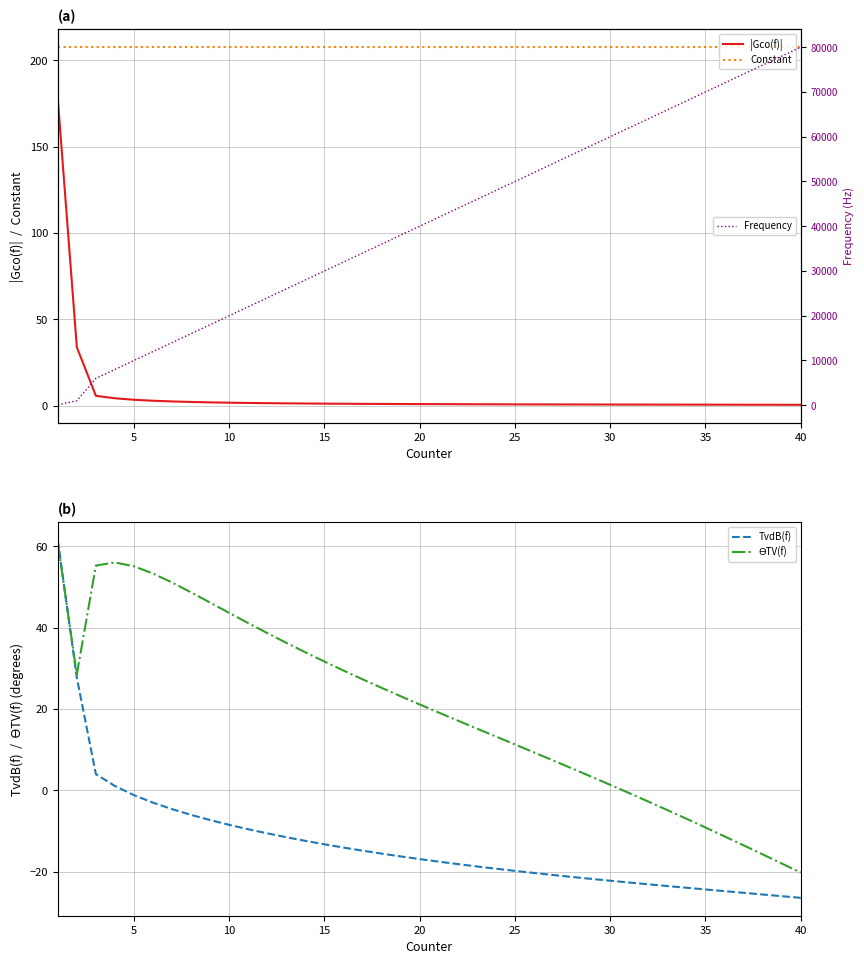

True or false: Constant and |Gco(f)| intersect in this chart.

False